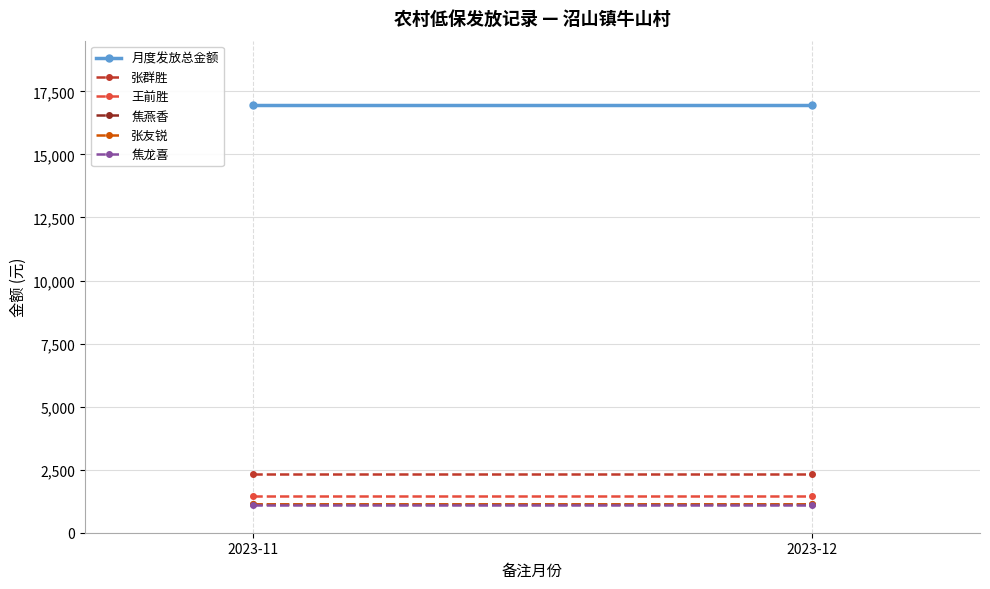

What is the minimum value for 张群胜?

2330